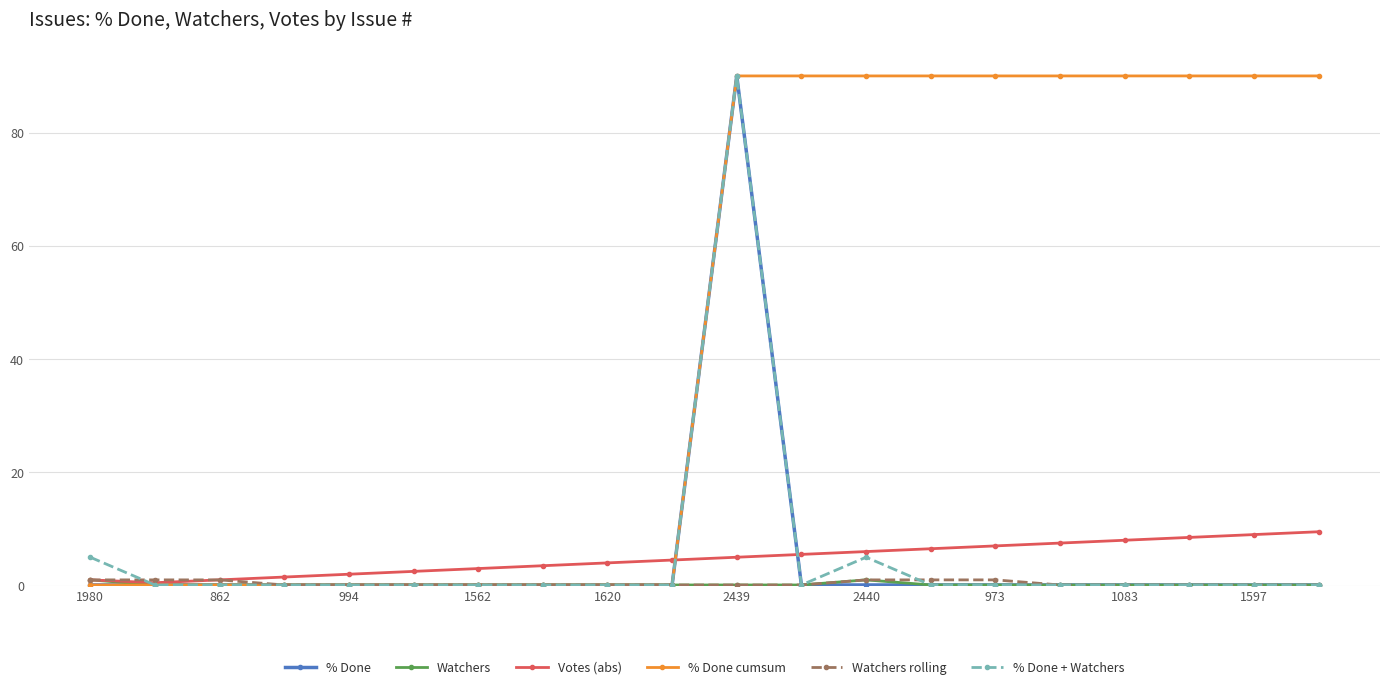

What is the value of the Votes (abs) point at the 5th from the left?

2.0